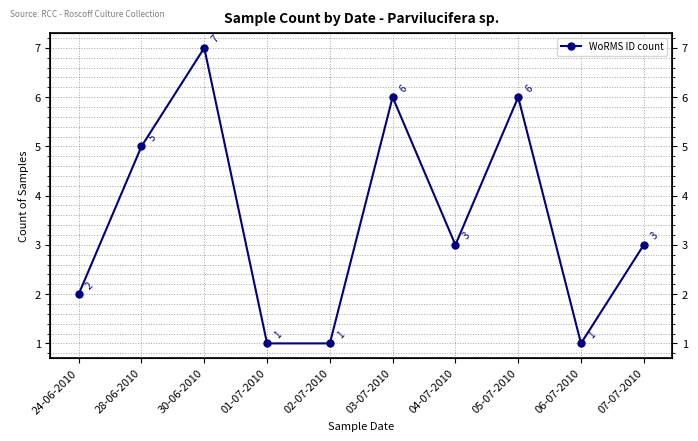

Which label corresponds to the largest value in the chart?

30-06-2010